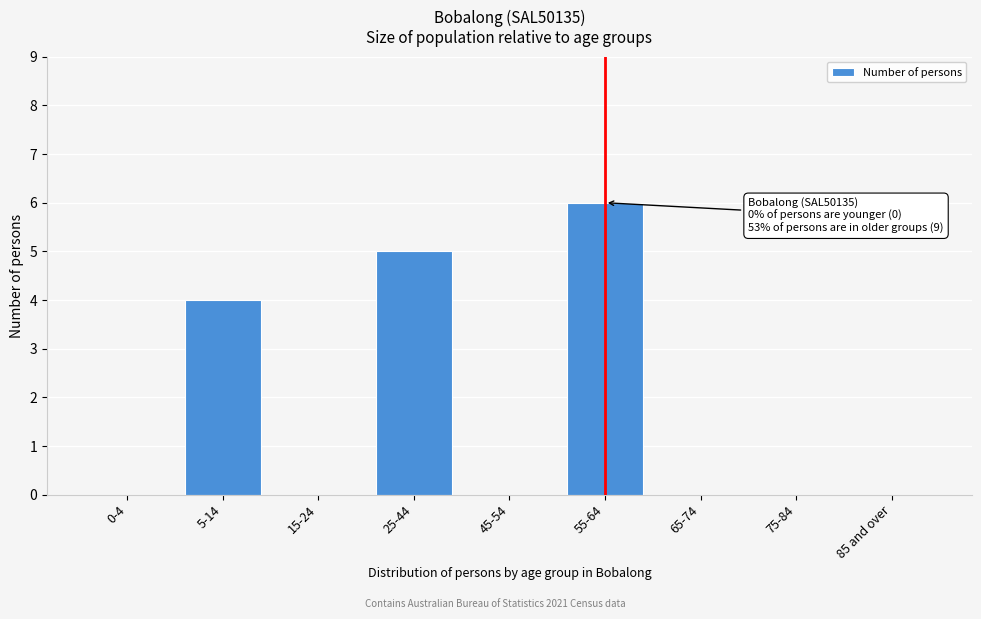

Reading left to right, what are all the values shown in this chart?

0-4=0	5-14=4	15-24=0	25-44=5	45-54=0	55-64=6	65-74=0	75-84=0	85 and over=0